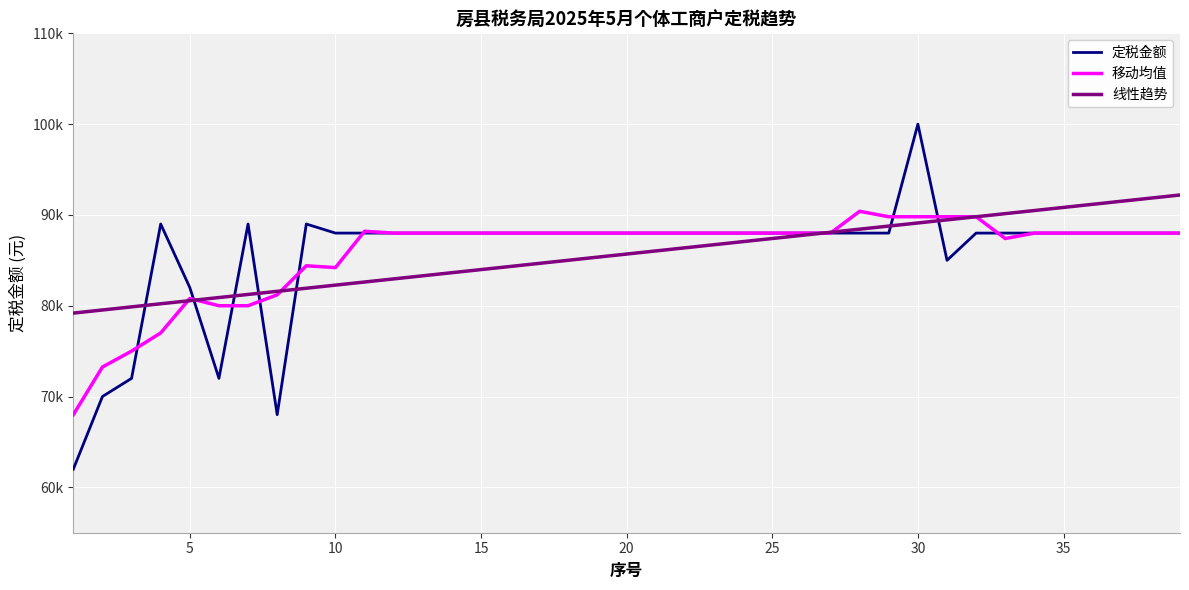

Does the chart have visible grid lines?

Yes